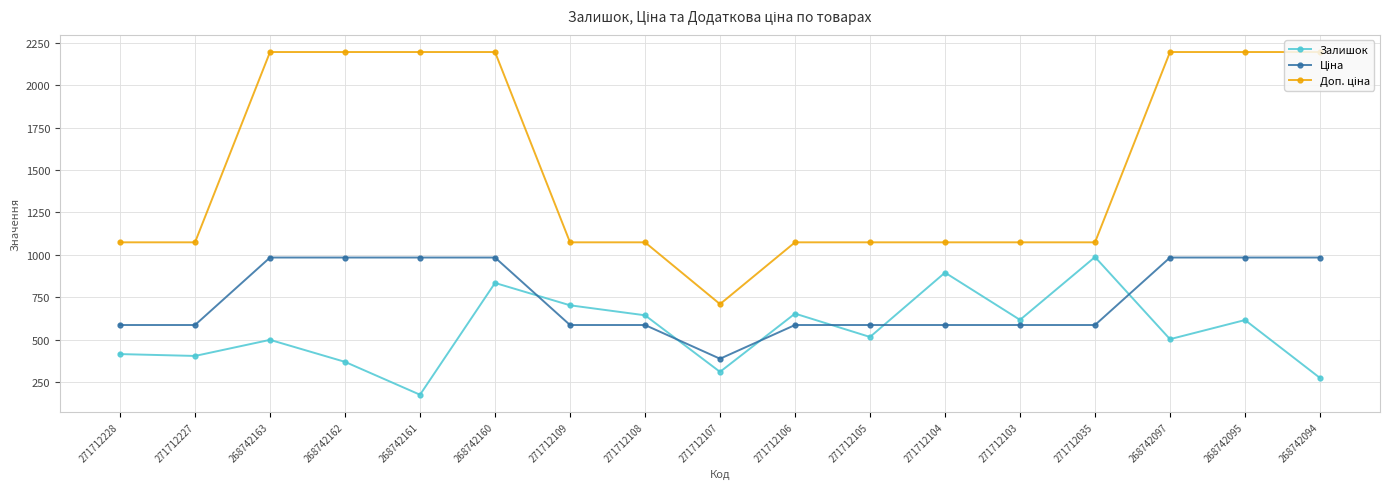

What is the minimum value shown in the chart?

174.0